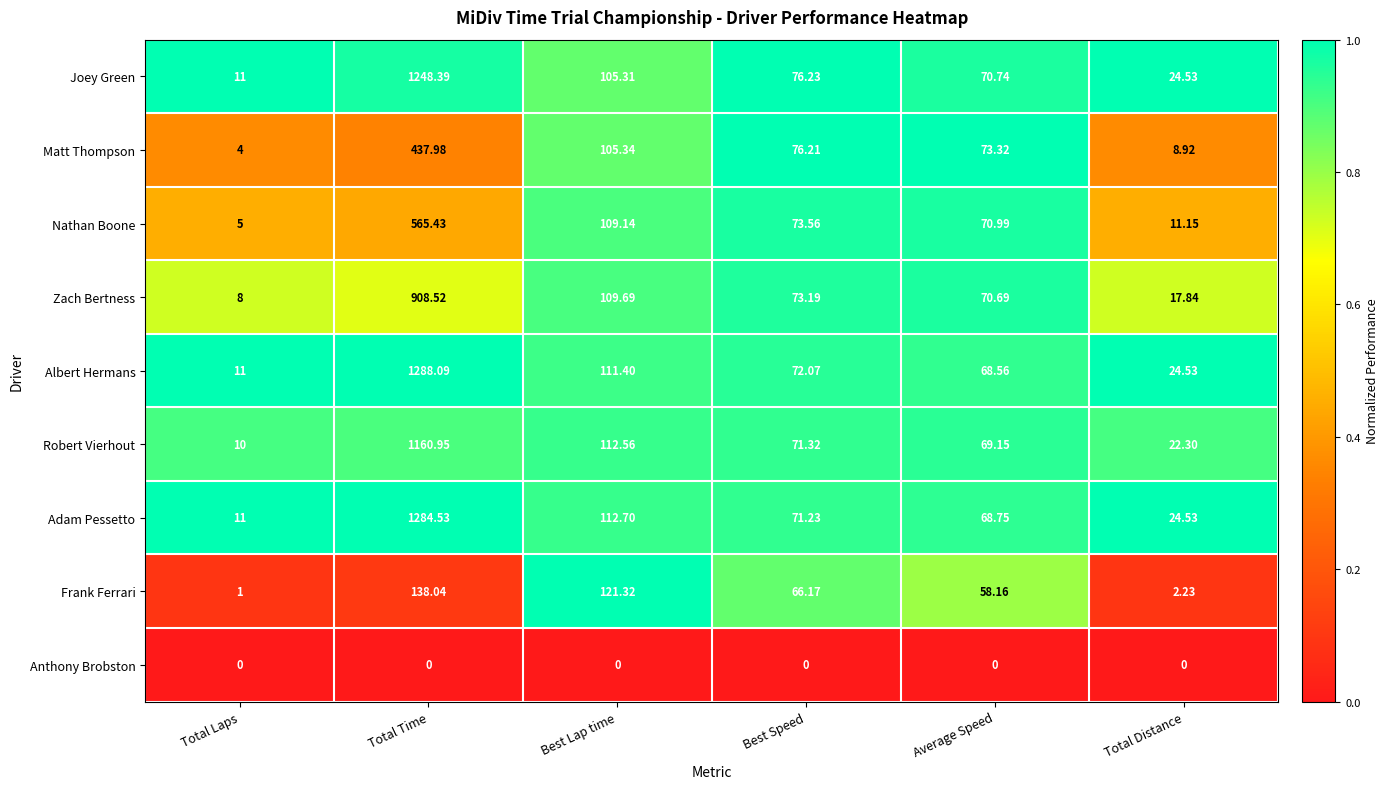

At which label is Adam Pessetto closest to 647?

Best Lap time